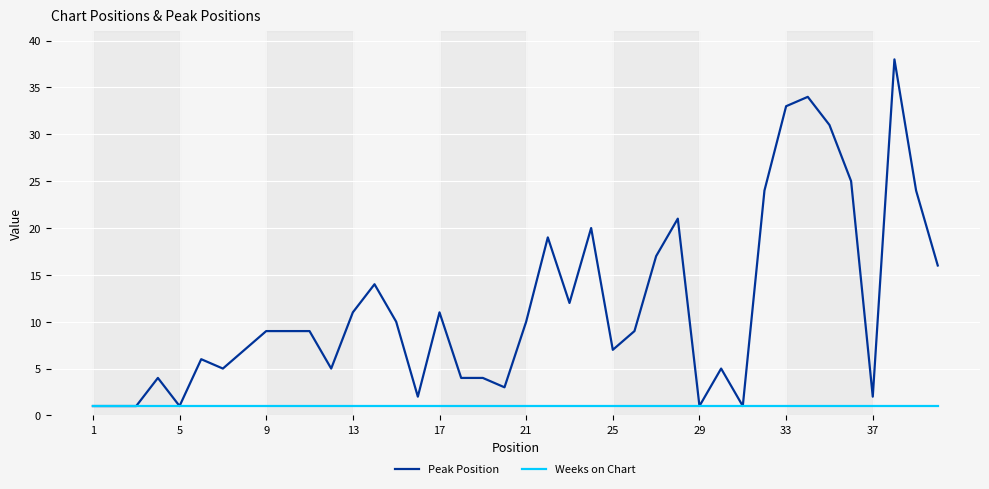

What is the greatest value displayed?

38